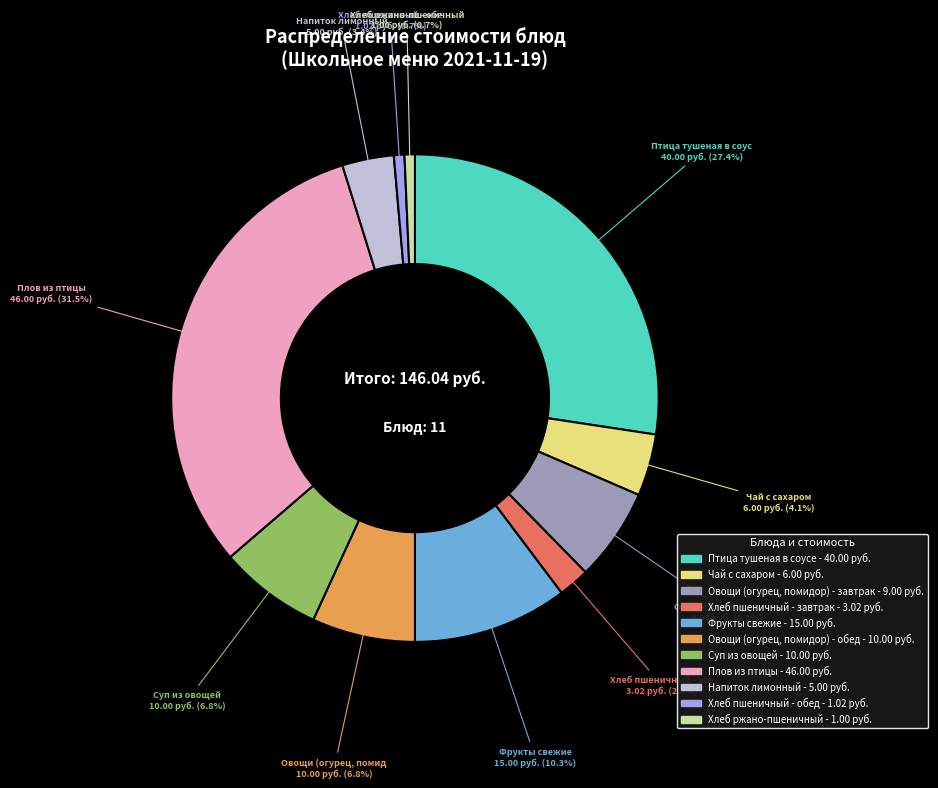

Is there a majority slice in this chart?

No